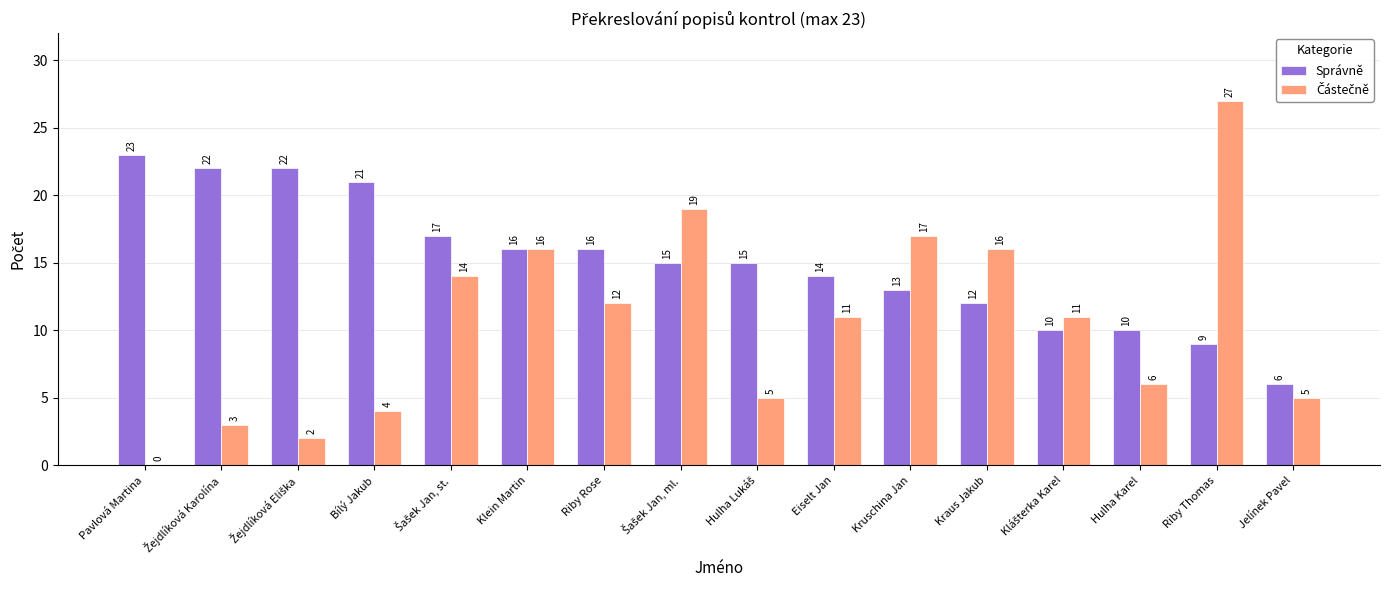

What is the approximate value of Správně at Riby Rose, to the nearest 5?

15